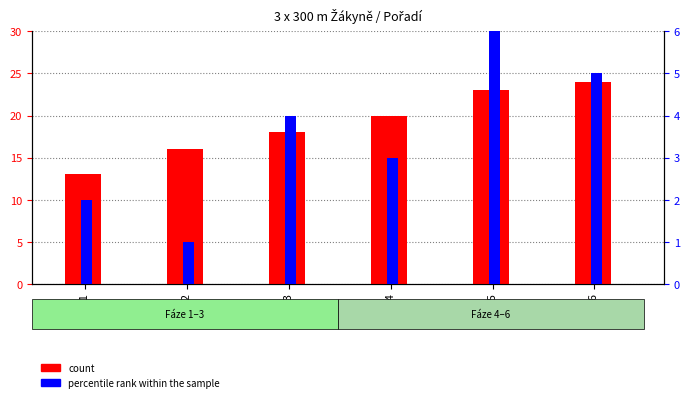

Rank the series by their maximum value, from lowest to highest.

percentile rank within the sample, count